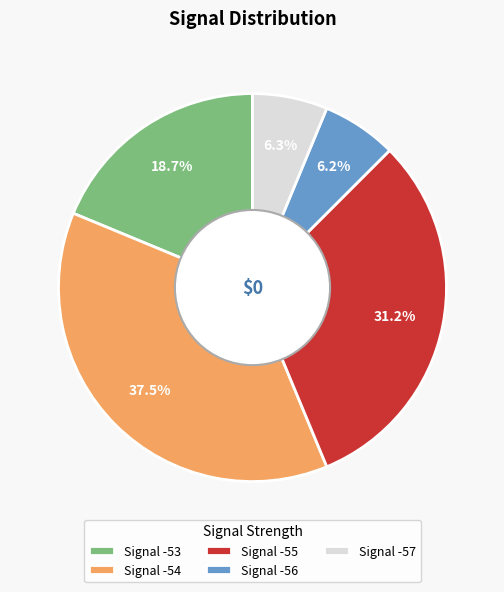

Does Signal -55 represent more than half of the total?

No